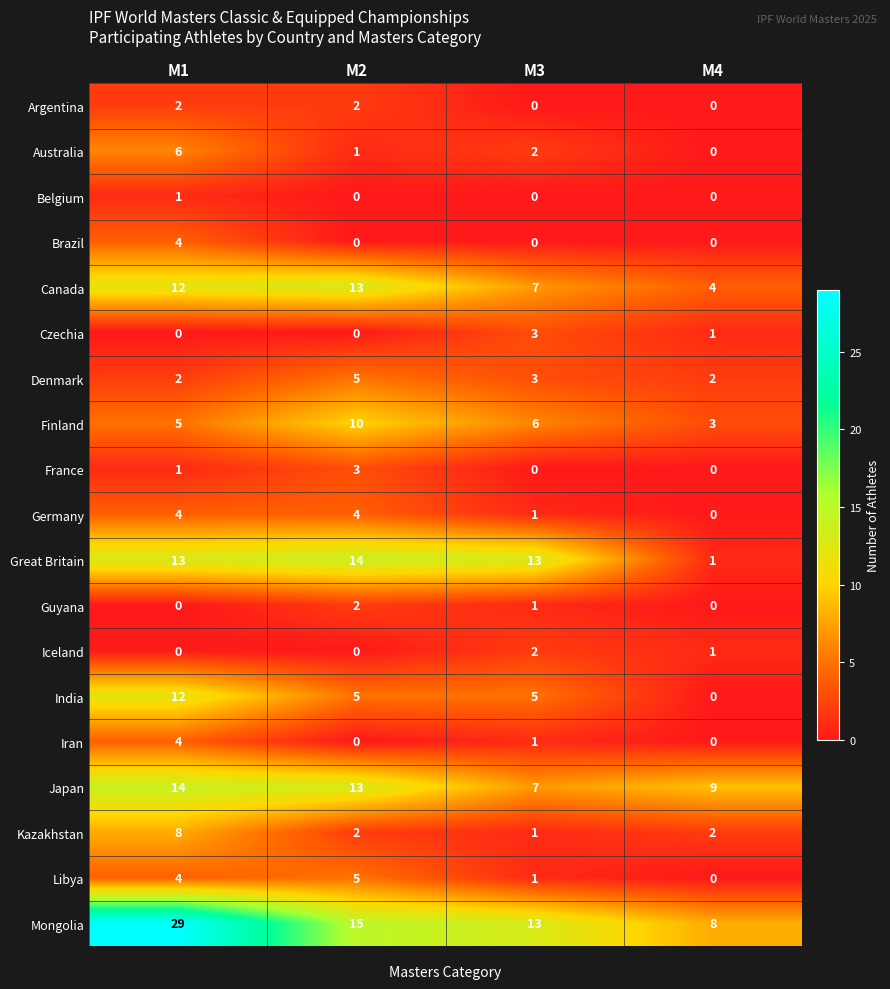

How many values in France are above zero?

2